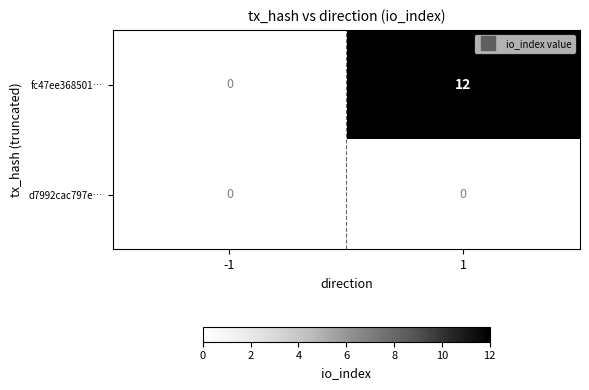

Count the number of categories in the chart.

2